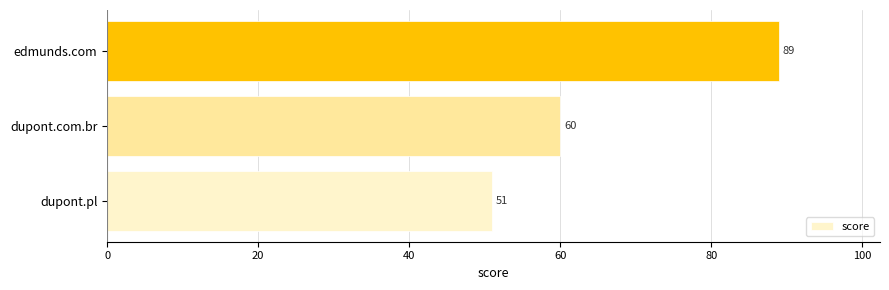

How many values are between 51 and 89?

3